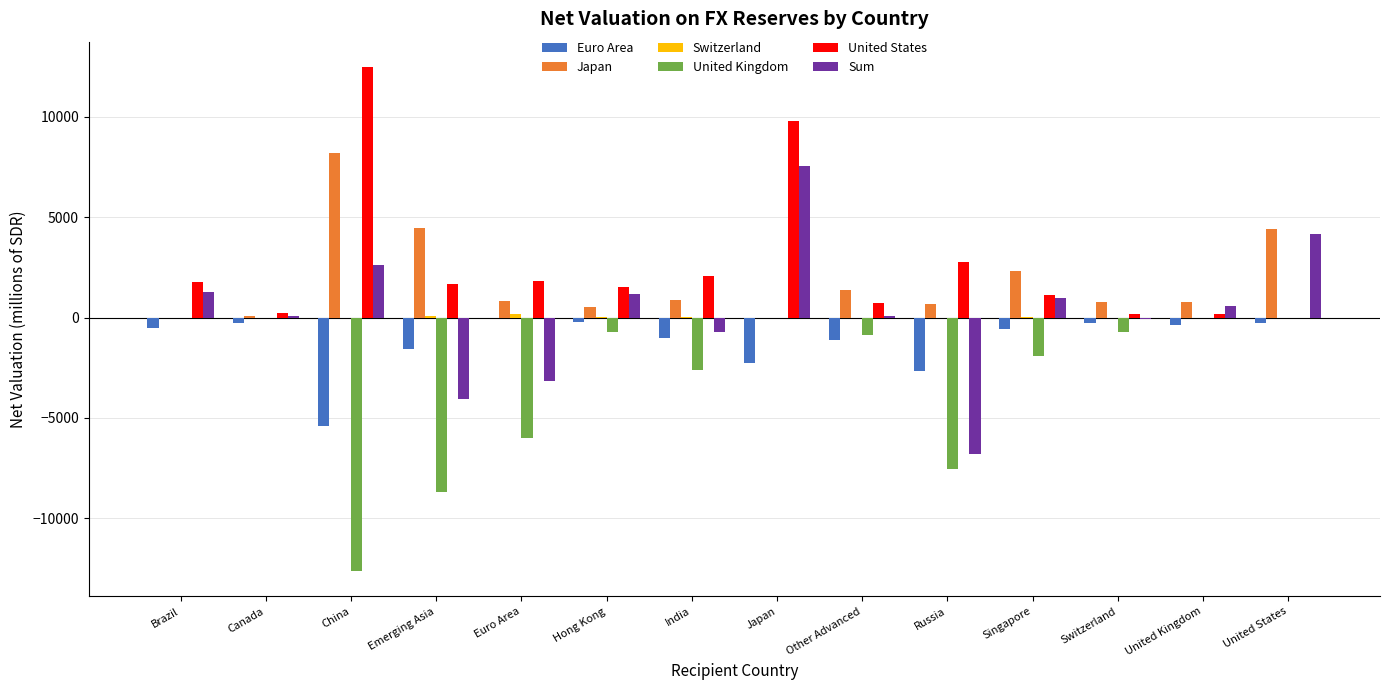

Which series has the largest total across all categories?

United States